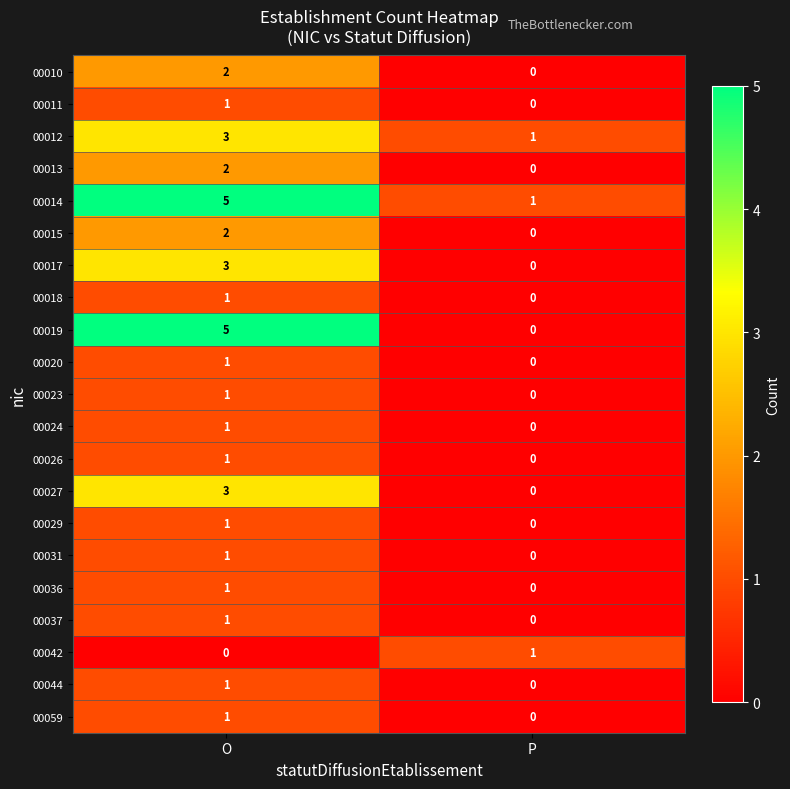

At how many categories does at least one series exceed 0?

2